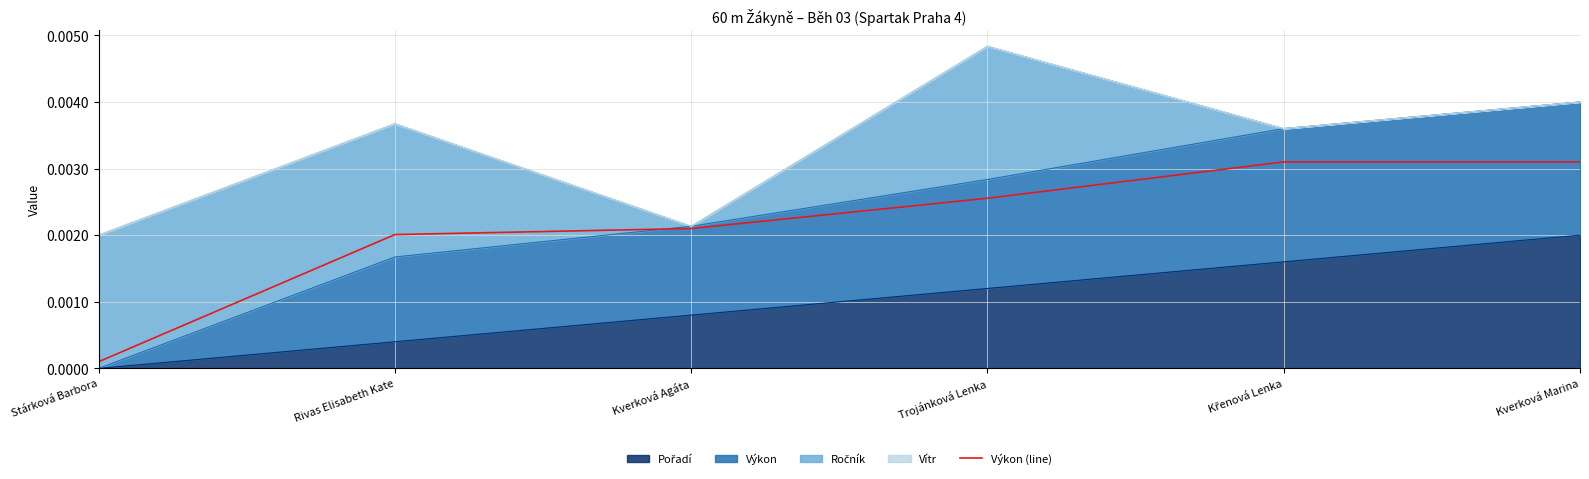

The value at Kverková Agáta is 0.0. True or false?

False